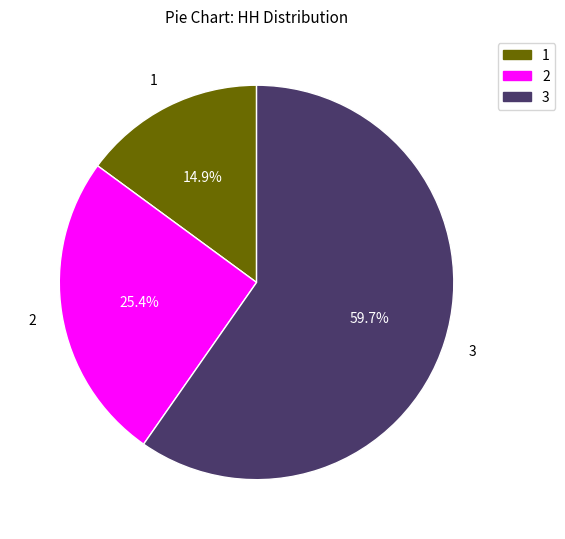

Count the number of slices in the pie.

3